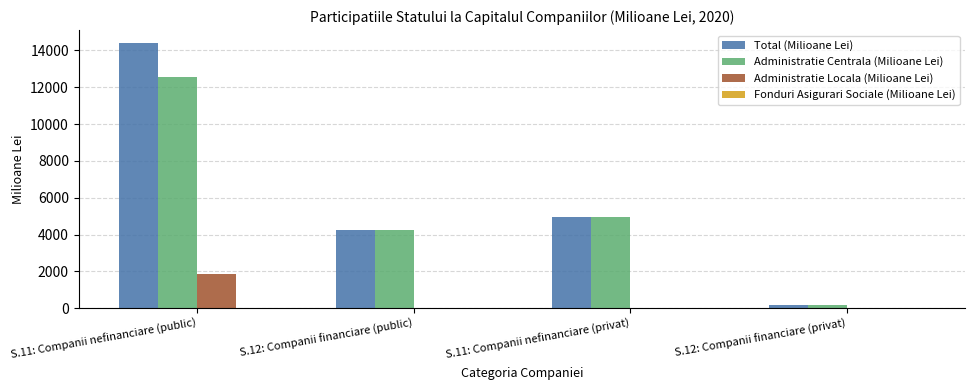

Which series has the largest total across all categories?

Total (Milioane Lei)